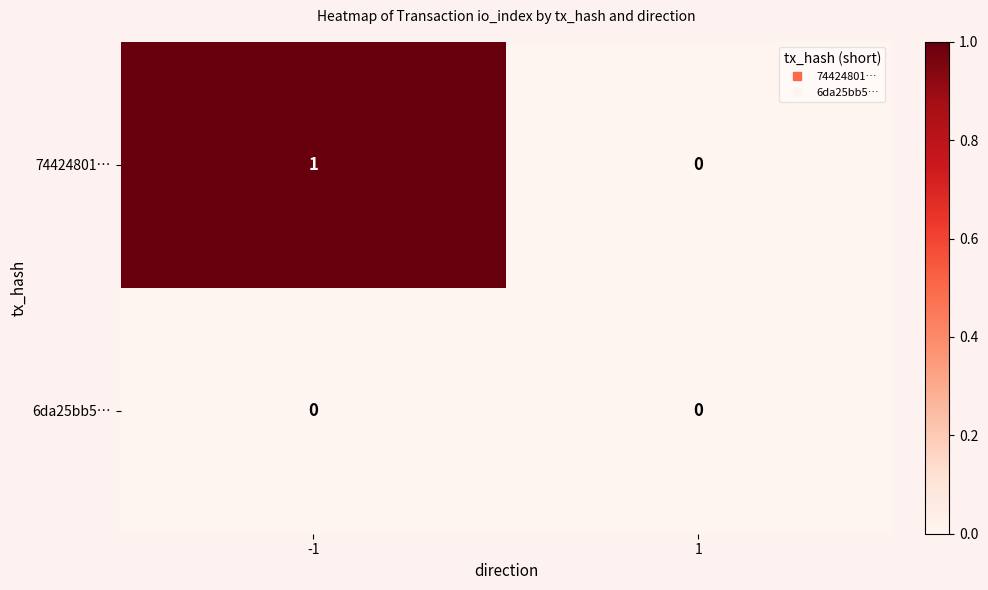

How many data points does each series have?

2